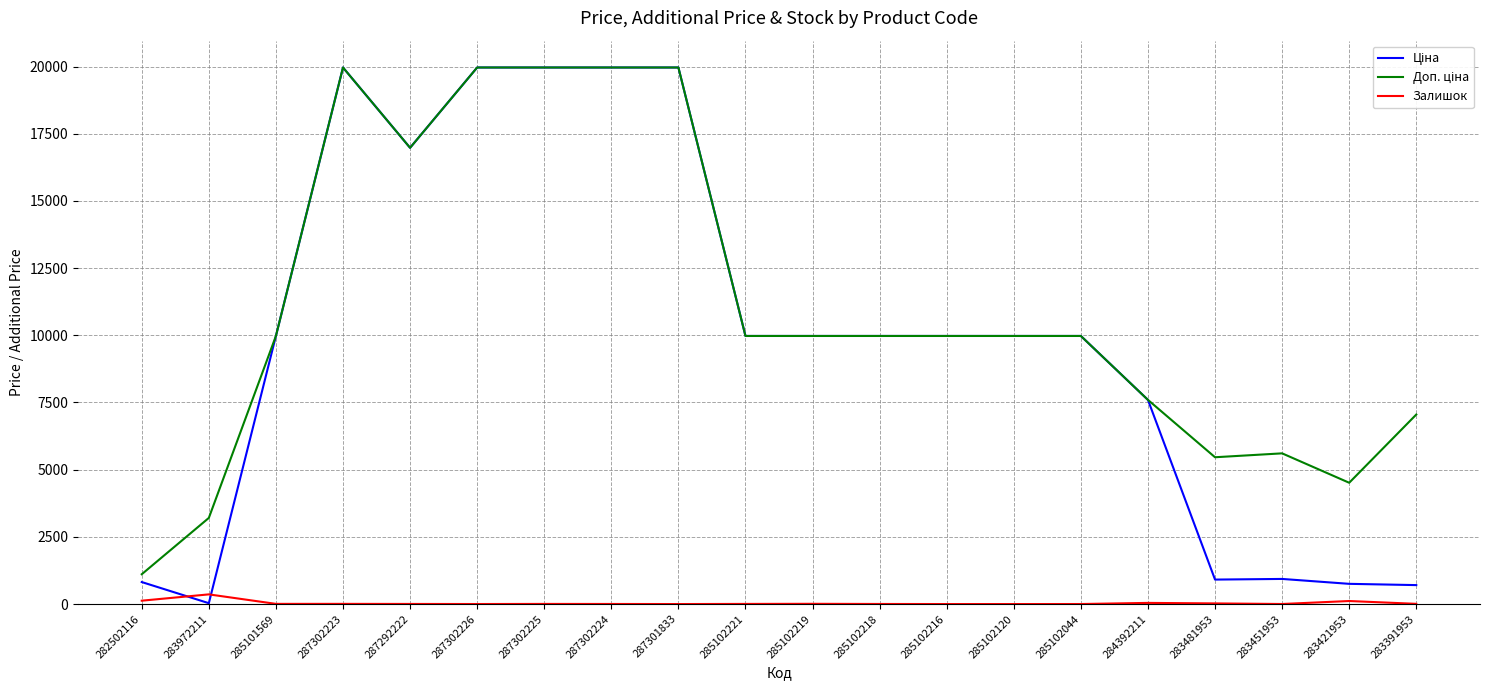

The Залишок series shows 7.0 at 287302223. True or false?

True